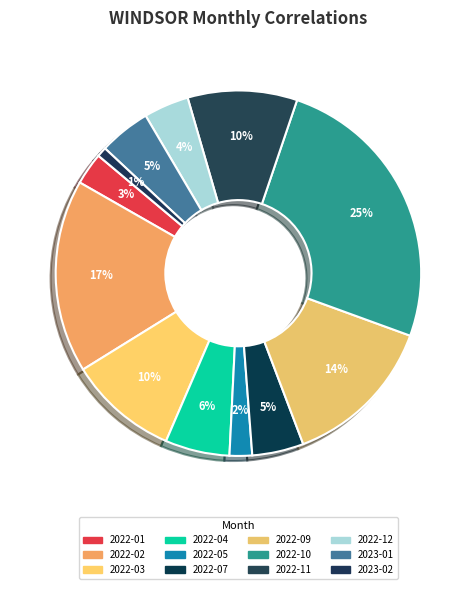

Is there a majority slice in this chart?

No